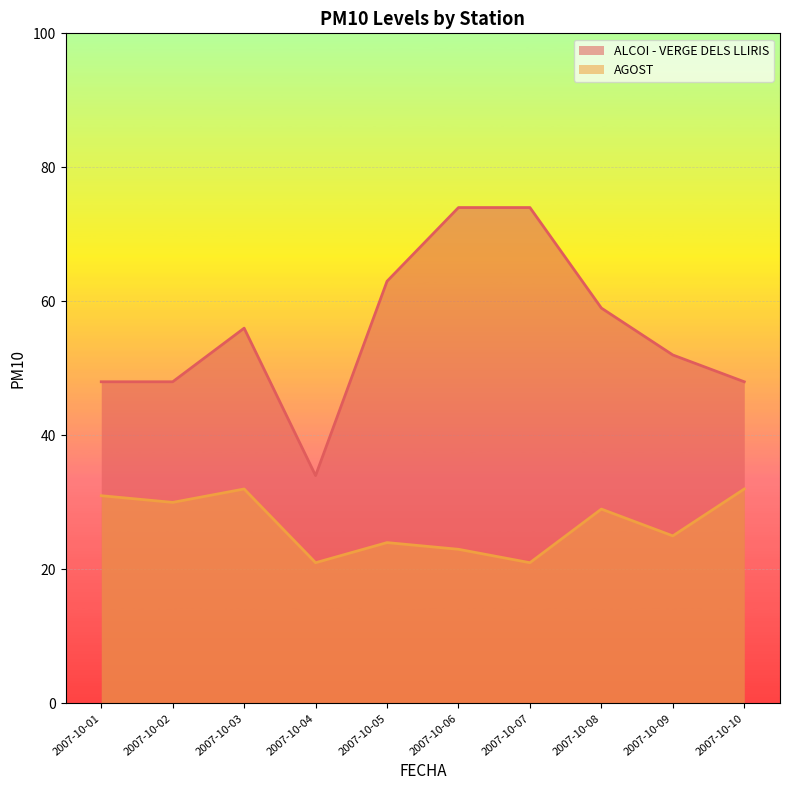

Rank the series at 2007-10-09 from lowest to highest value.

AGOST, ALCOI - VERGE DELS LLIRIS